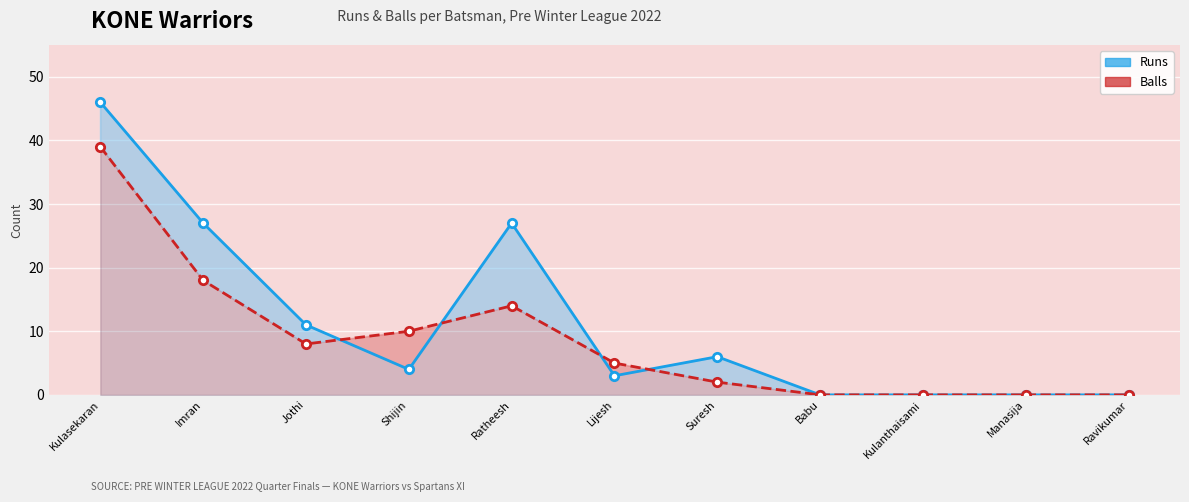

Which has a higher value, Kulasekaran or Manasija?

Kulasekaran